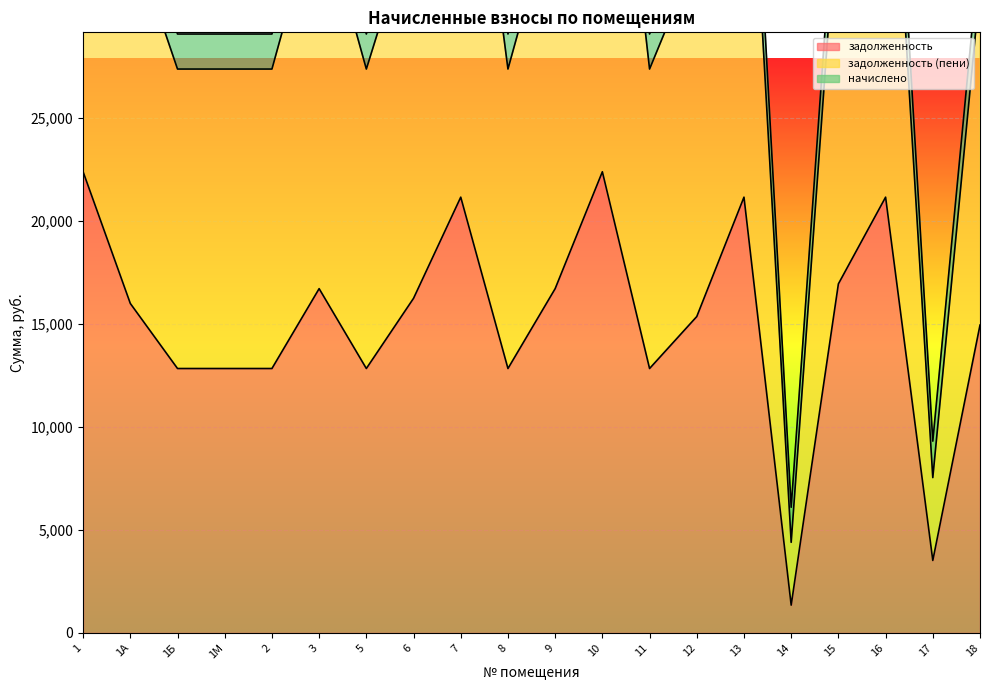

Which label corresponds to the smallest value in the chart?

14